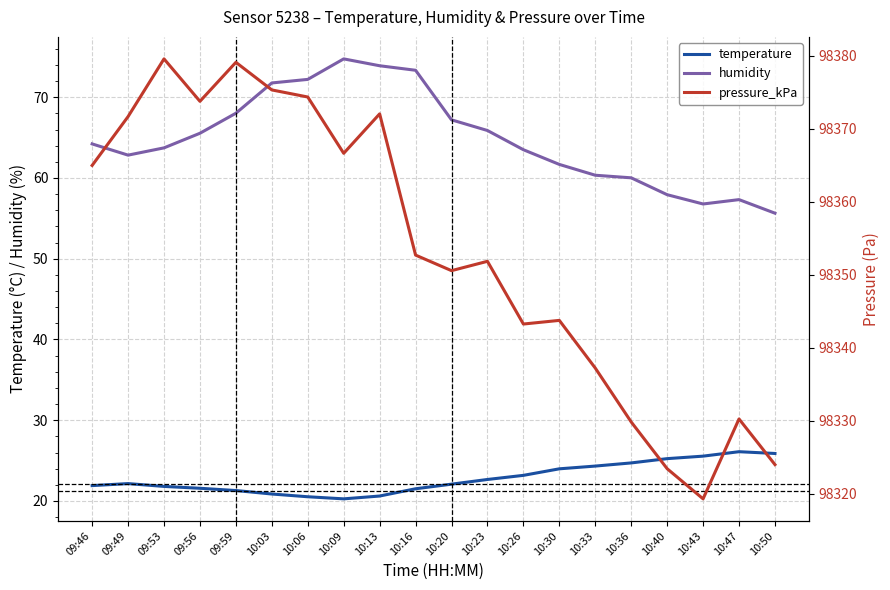

In pressure_kPa, how many points are higher than both neighbors (excluding endpoints)?

6